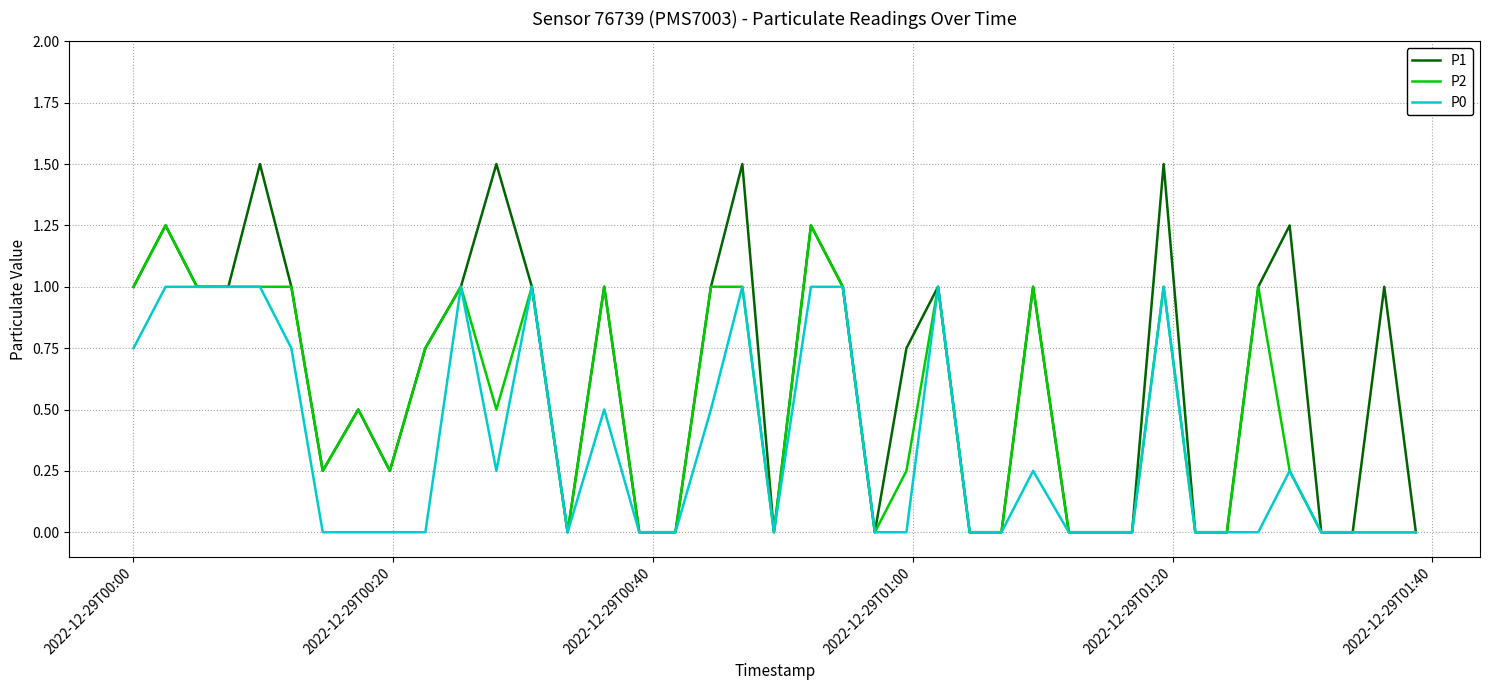

List the series in order of their peak value, highest first.

P1, P2, P0